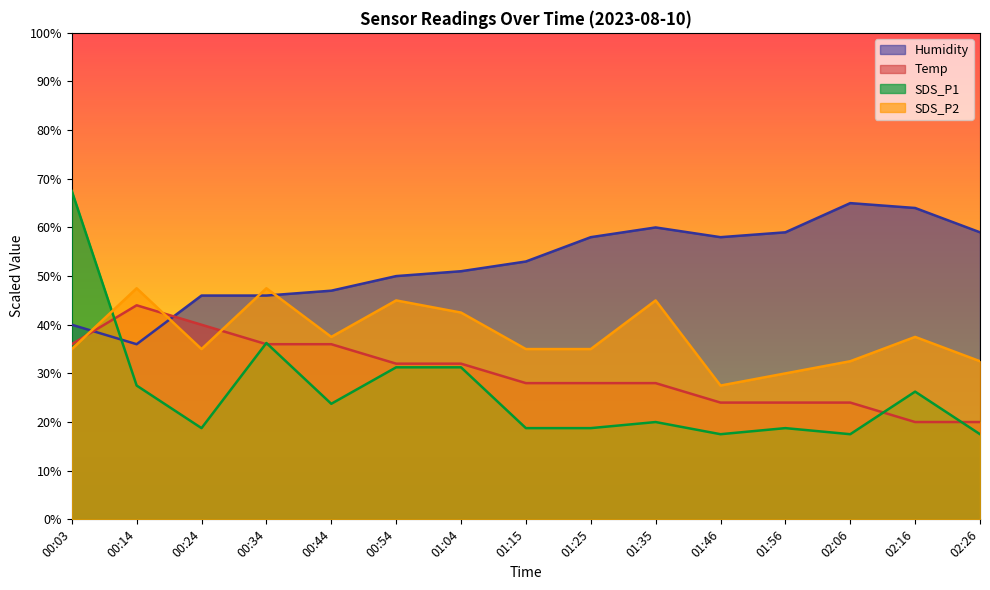

At how many categories does at least one series exceed 20?

15